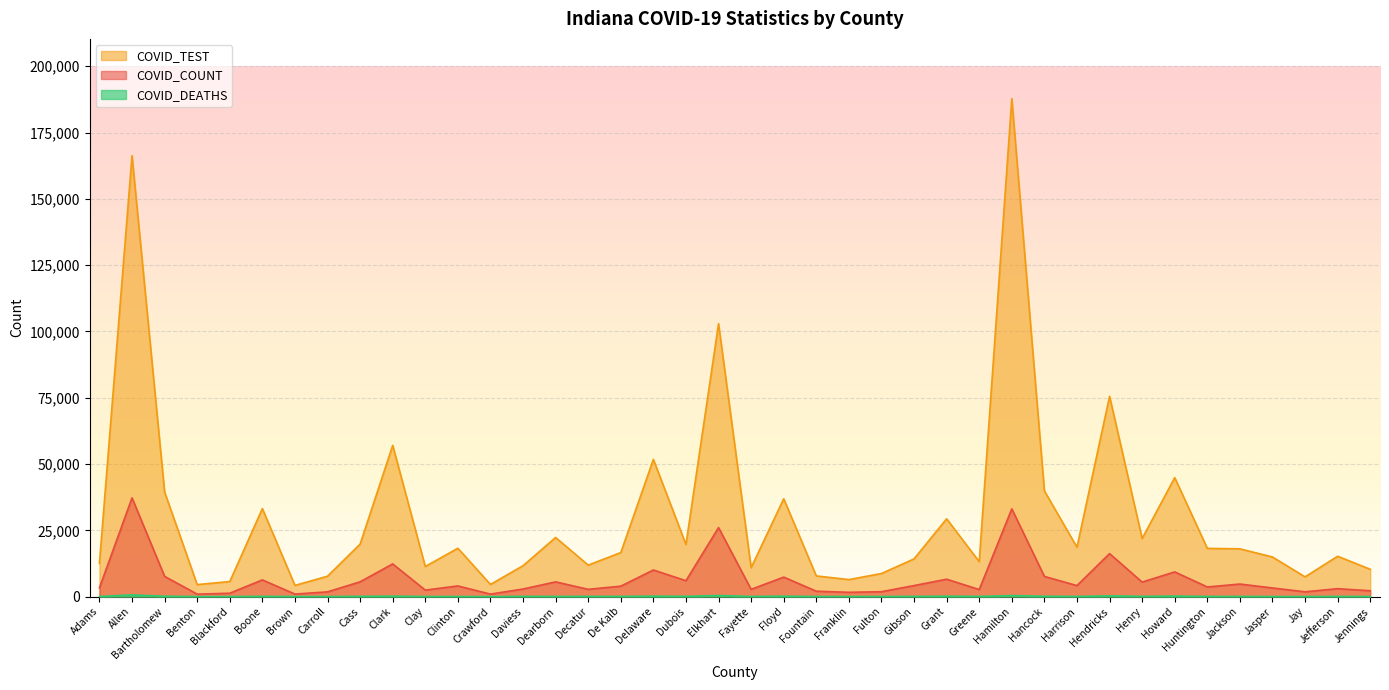

True or false: COVID_COUNT and COVID_TEST cross at least once.

False